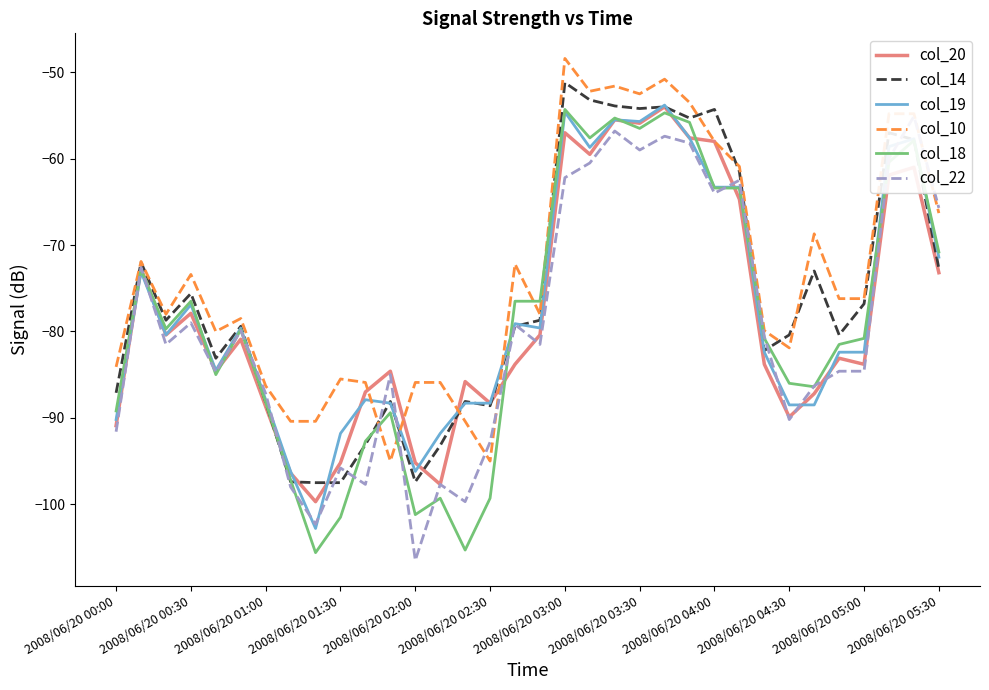

What is the highest value of the col_19 series?

-53.8